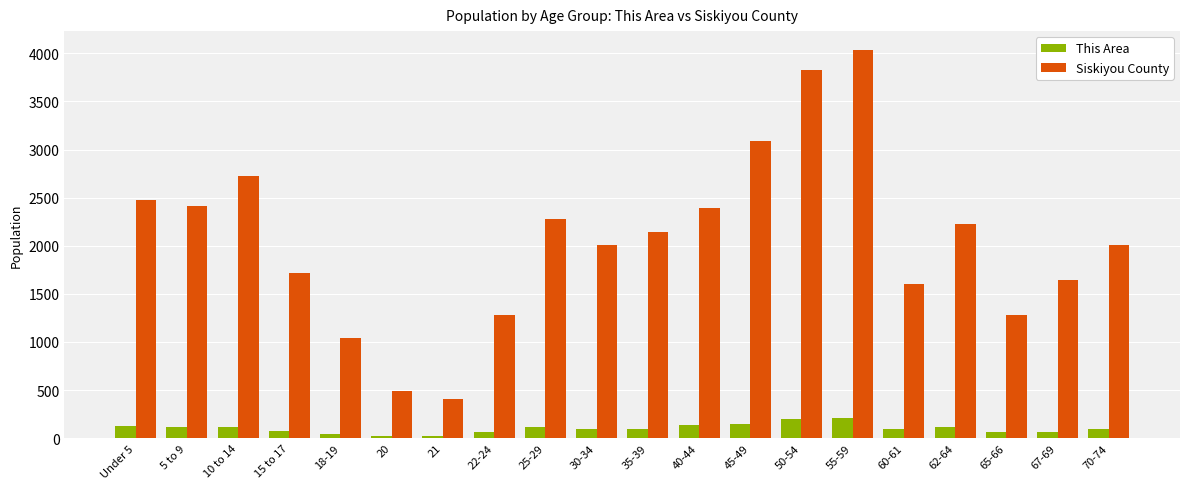

At which label does Siskiyou County first exceed 2139?

Under 5